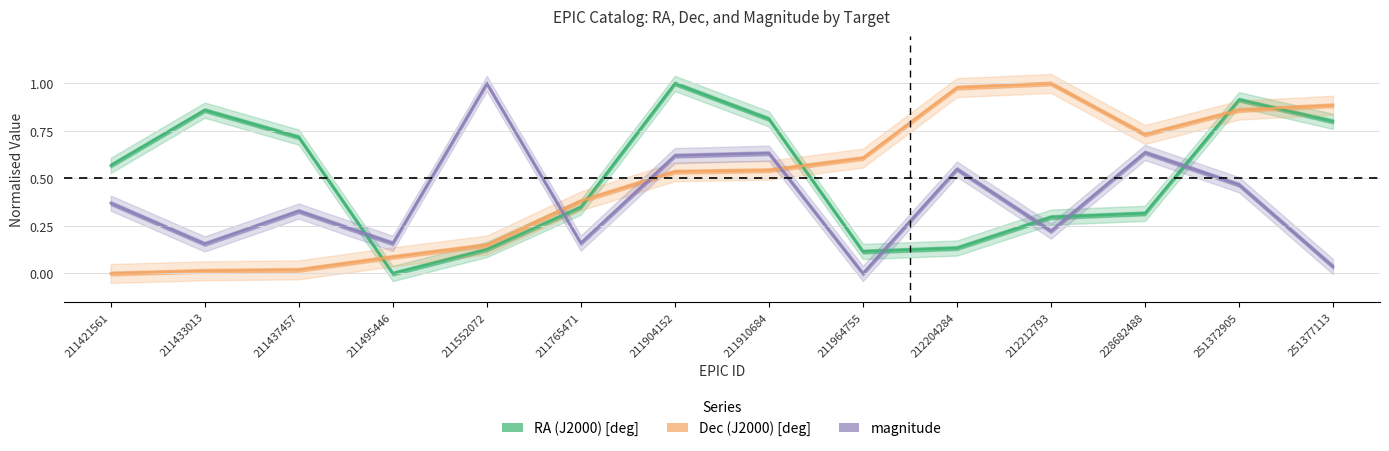

In magnitude, how many points are higher than both neighbors (excluding endpoints)?

5